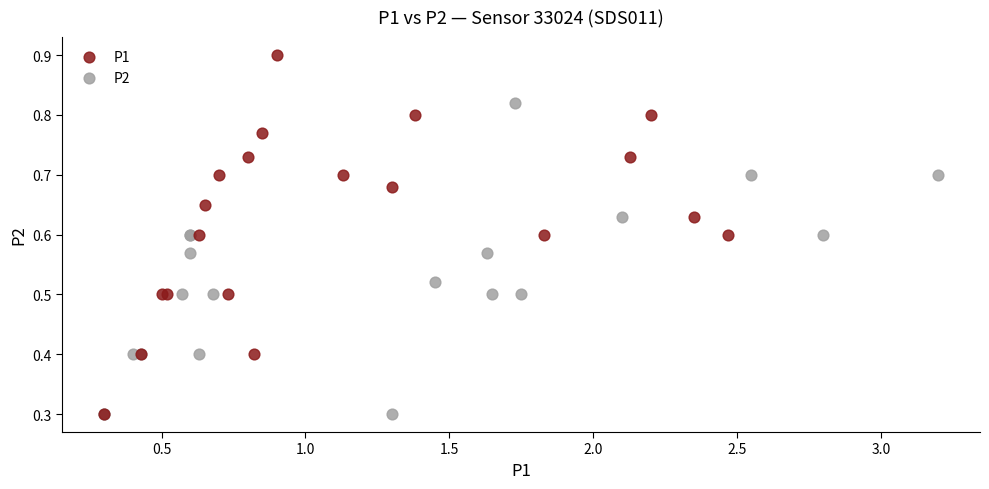

Which series has the widest spread of Y values?

P1